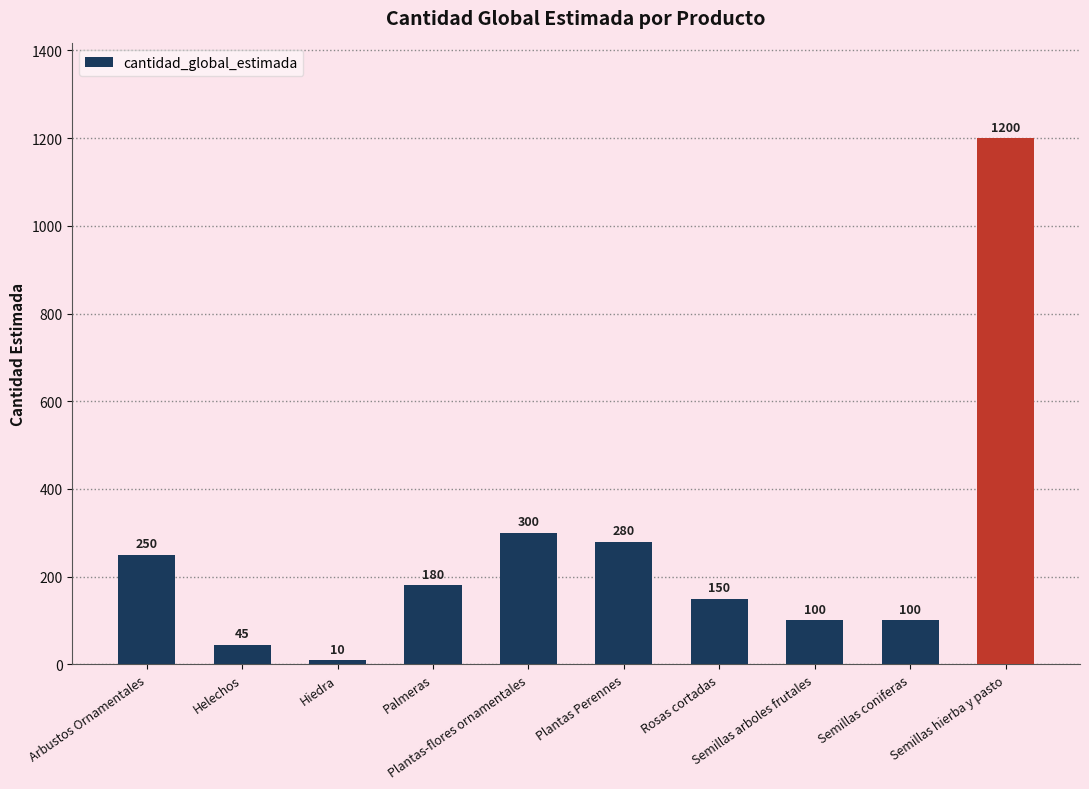

How many bars are there in total?

10